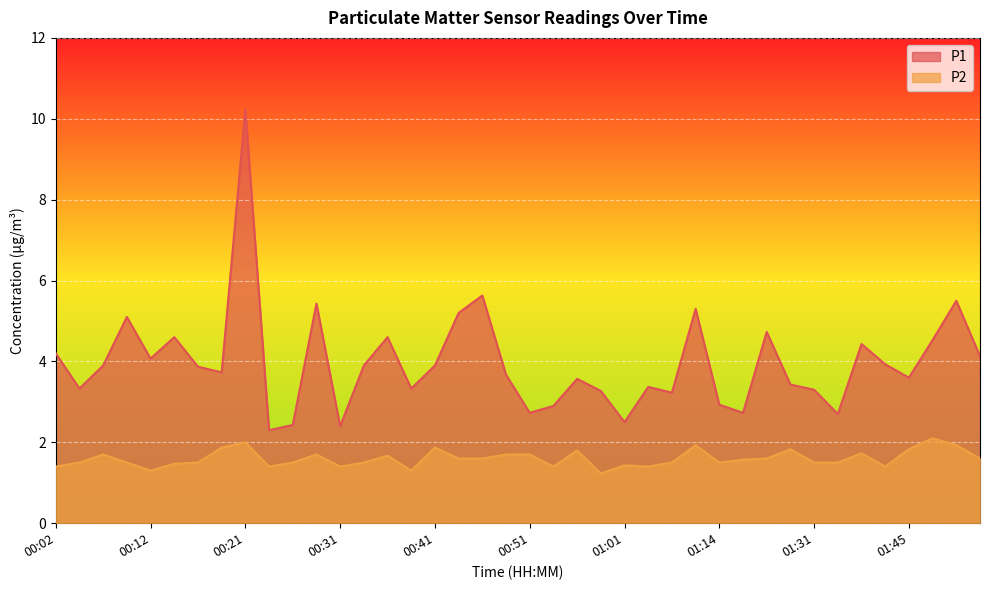

Which has a higher value, 00:14 or 01:11?

01:11